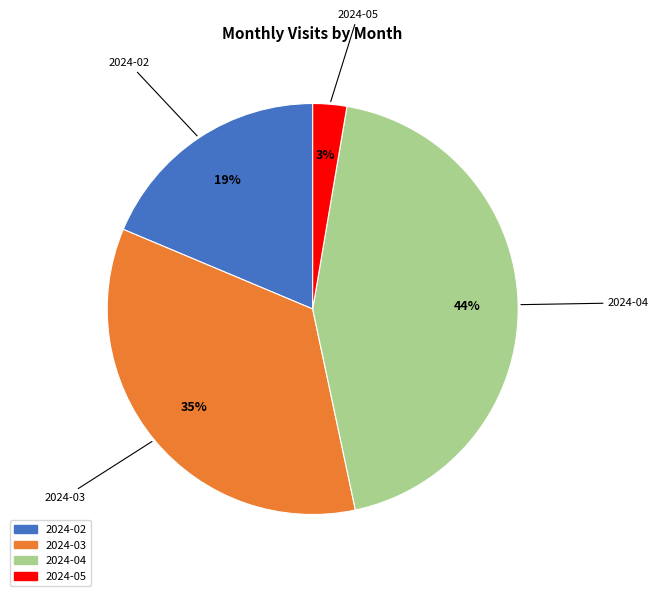

Is the sum of 2024-02 and 2024-05 greater than half?

No